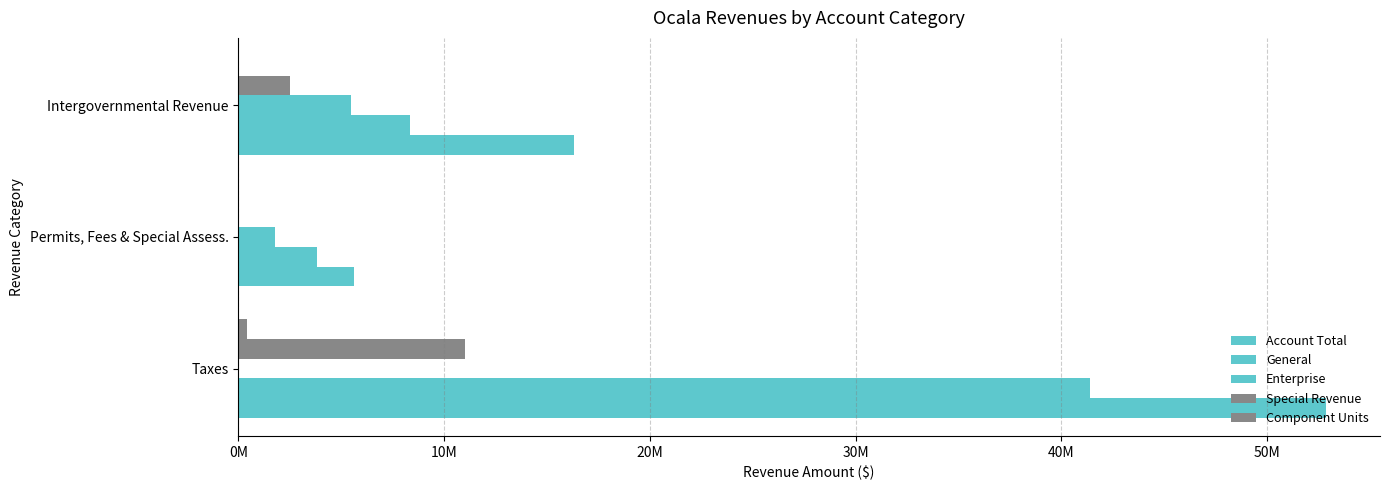

What is the value of the Account Total bar at the 3rd from the left?

16327614